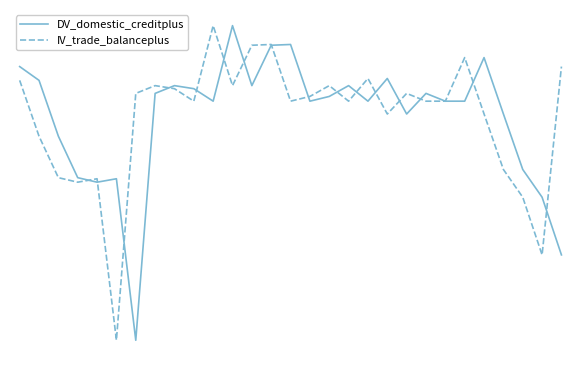

What are all the series names shown in the legend?

DV_domestic_creditplus, IV_trade_balanceplus